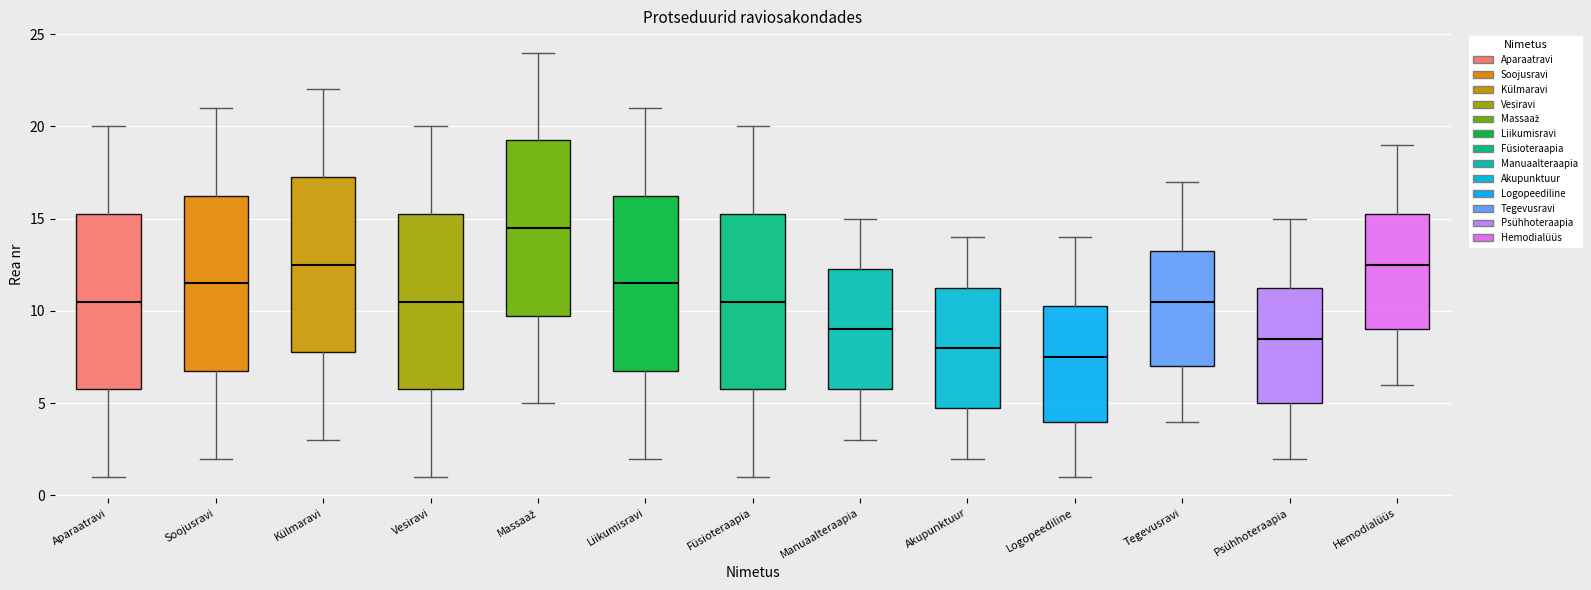

Reading left to right, transcribe this box plot: for each box, give where its median line is, the range the box spans, and where its two whiskers end, as read against the y-axis. The values are not printed on the chart, so give them approximately, as read against the axis.

Aparaatravi: median 10.5, box 6.0 to 15.5, whiskers 1.0 to 20.0
Soojusravi: median 11.5, box 7.0 to 16.5, whiskers 2.0 to 21.0
Külmaravi: median 12.5, box 8.0 to 17.5, whiskers 3.0 to 22.0
Vesiravi: median 10.5, box 6.0 to 15.5, whiskers 1.0 to 20.0
Massaaž: median 14.5, box 10.0 to 19.5, whiskers 5.0 to 24.0
Liikumisravi: median 11.5, box 7.0 to 16.5, whiskers 2.0 to 21.0
Füsioteraapia: median 10.5, box 6.0 to 15.5, whiskers 1.0 to 20.0
Manuaalteraapia: median 9.0, box 6.0 to 12.5, whiskers 3.0 to 15.0
Akupunktuur: median 8.0, box 5.0 to 11.5, whiskers 2.0 to 14.0
Logopeediline: median 7.5, box 4.0 to 10.5, whiskers 1.0 to 14.0
Tegevusravi: median 10.5, box 7.0 to 13.5, whiskers 4.0 to 17.0
Psühhoteraapia: median 8.5, box 5.0 to 11.5, whiskers 2.0 to 15.0
Hemodialüüs: median 12.5, box 9.0 to 15.5, whiskers 6.0 to 19.0